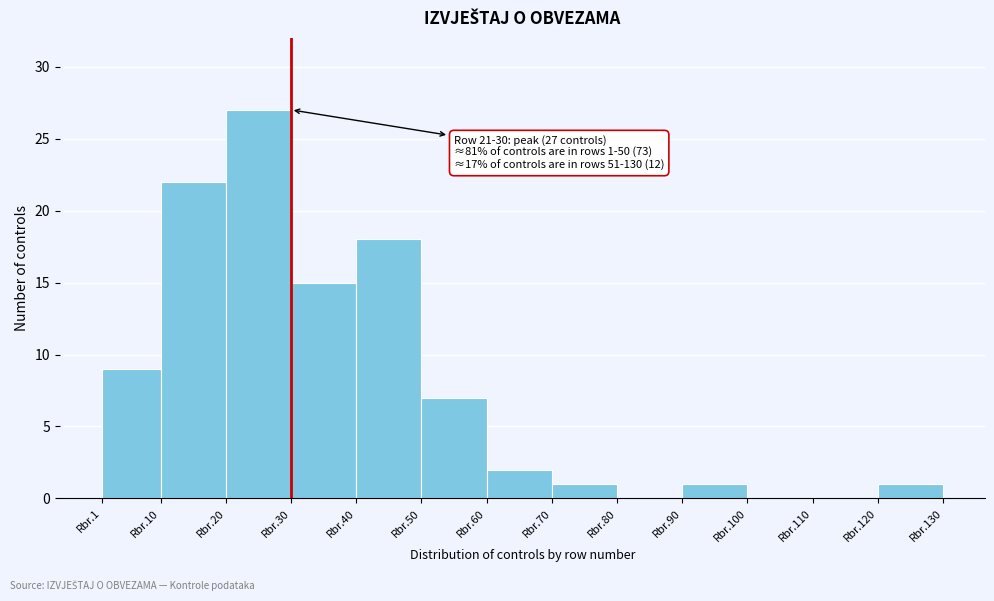

Reading right to left, transcribe all the data shown in this chart.

Rbr.120=1	Rbr.110=0	Rbr.100=0	Rbr.90=1	Rbr.80=0	Rbr.70=1	Rbr.60=2	Rbr.50=7	Rbr.40=18	Rbr.30=15	Rbr.20=27	Rbr.10=22	Rbr.1=9